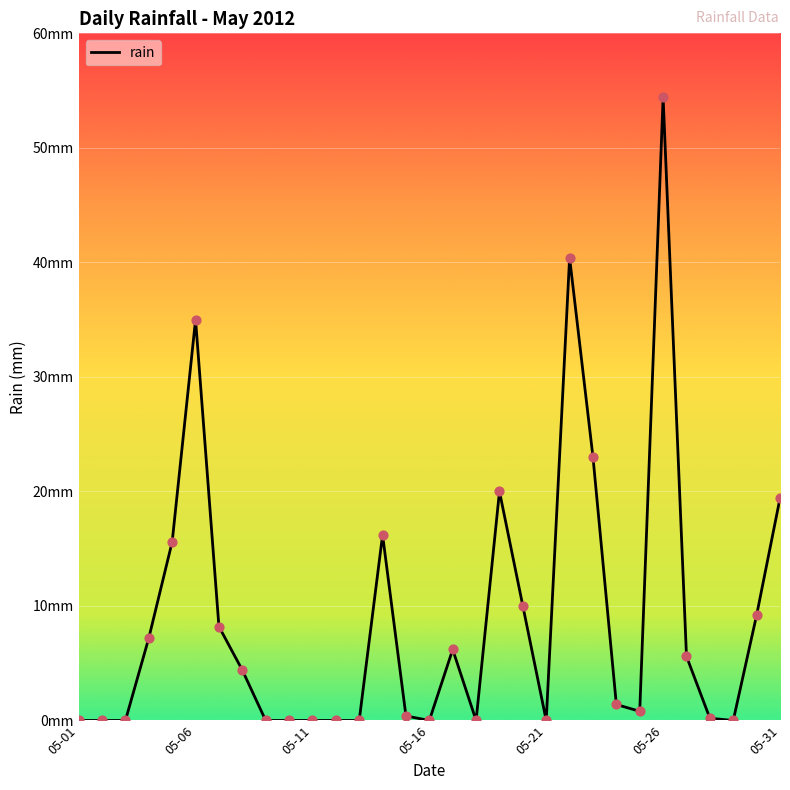

Is this an area chart (filled region under the line)?

No